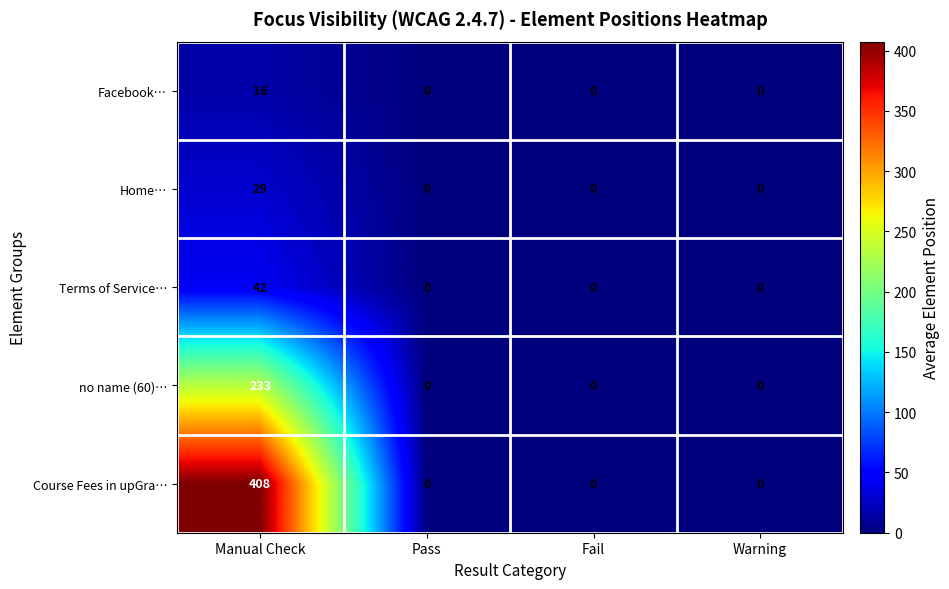

True or false: Terms of Service… has a value of -27 at Fail.

False